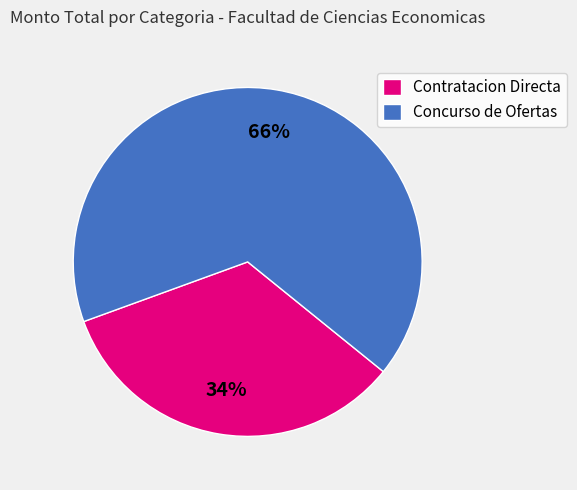

Between Contratacion Directa and Concurso de Ofertas, which is larger?

Concurso de Ofertas